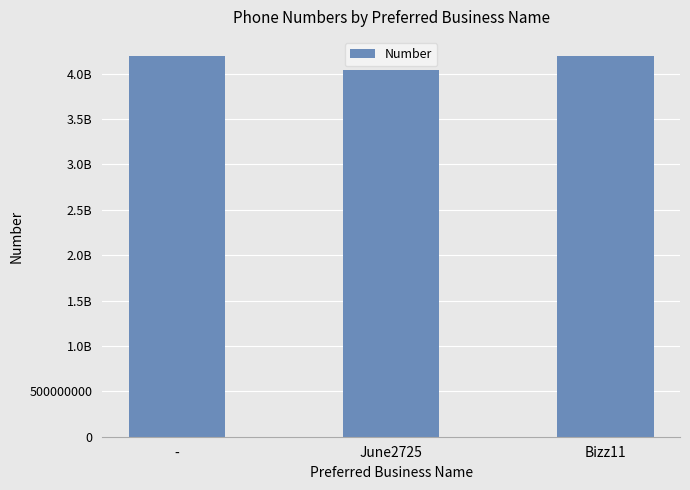

Does the chart contain any negative values?

No